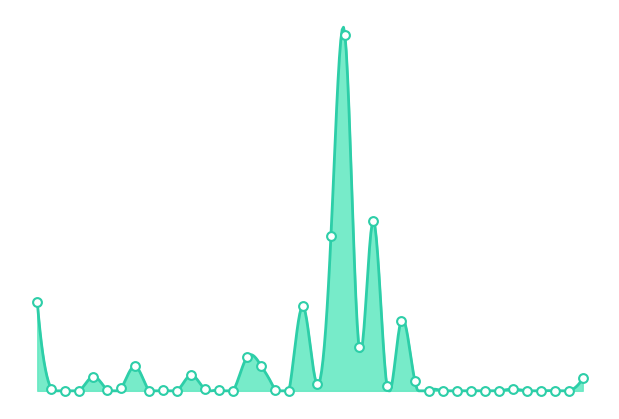

What is the change in value from 69715 to 72181?

+15.4